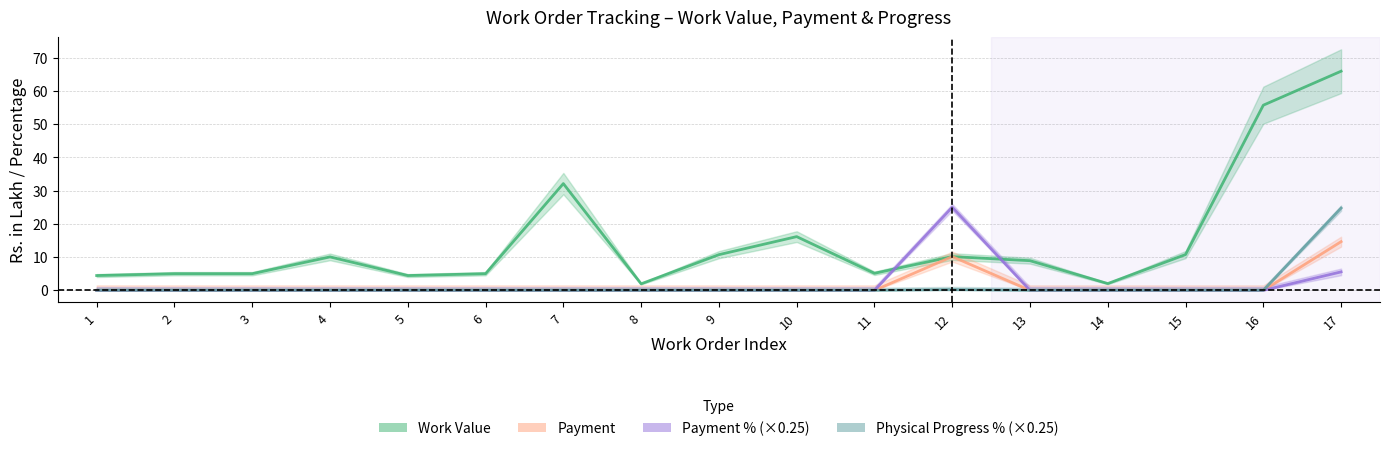

List the labels in order of Payment value, largest first.

17, 12, 1, 2, 3, 4, 5, 6, 7, 8, 9, 10, 11, 13, 14, 15, 16